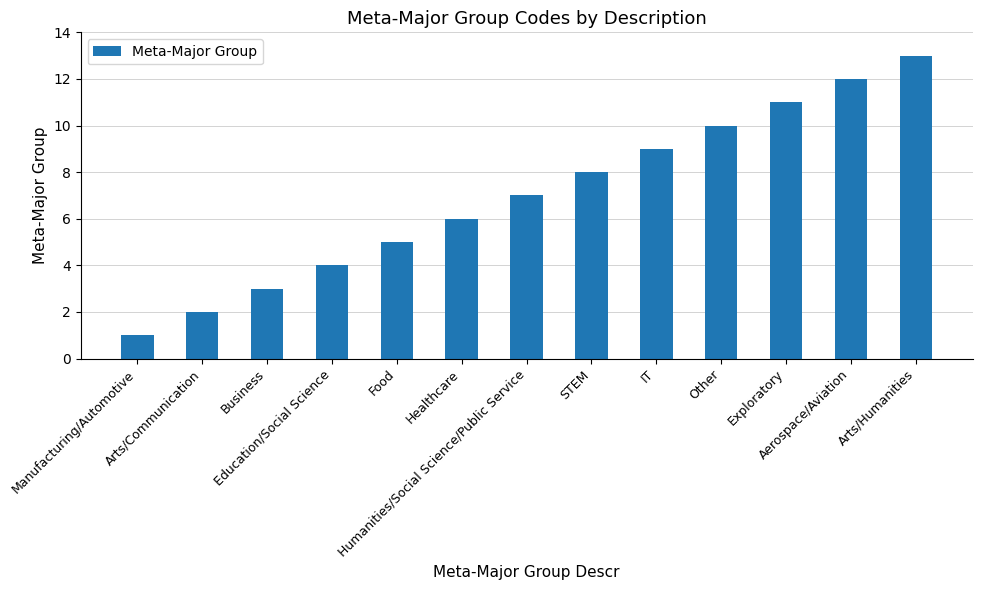

True or false: the data shows 13 at Arts/Humanities.

True